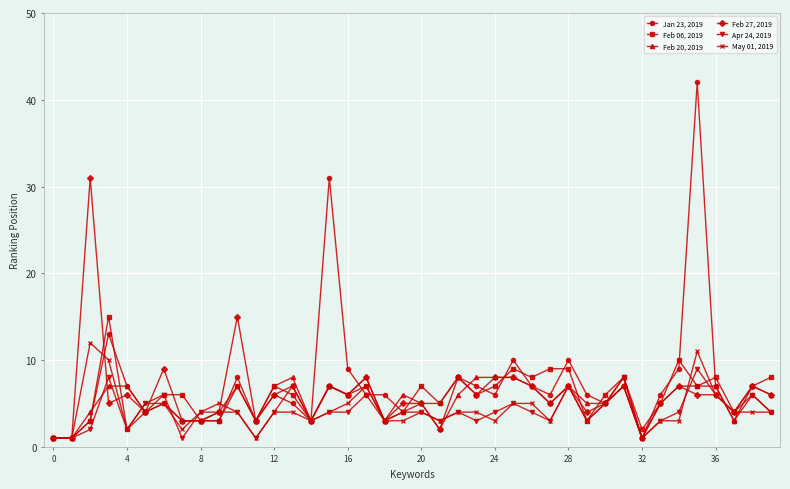

What is the maximum value for Feb 06, 2019?

15